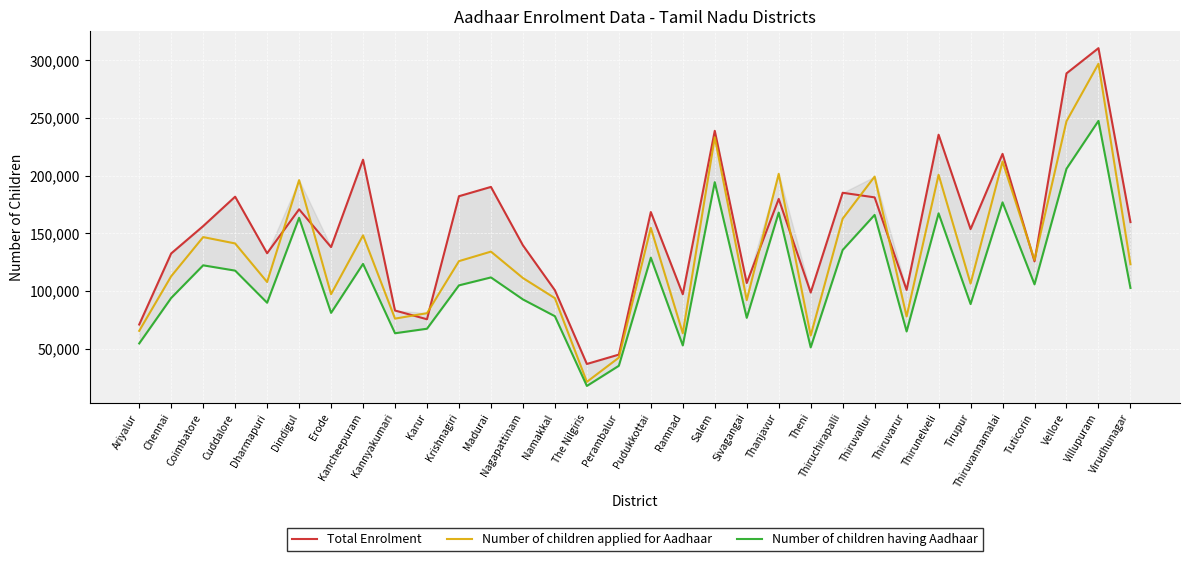

True or false: Number of children having Aadhaar and Number of children applied for Aadhaar intersect in this chart.

False